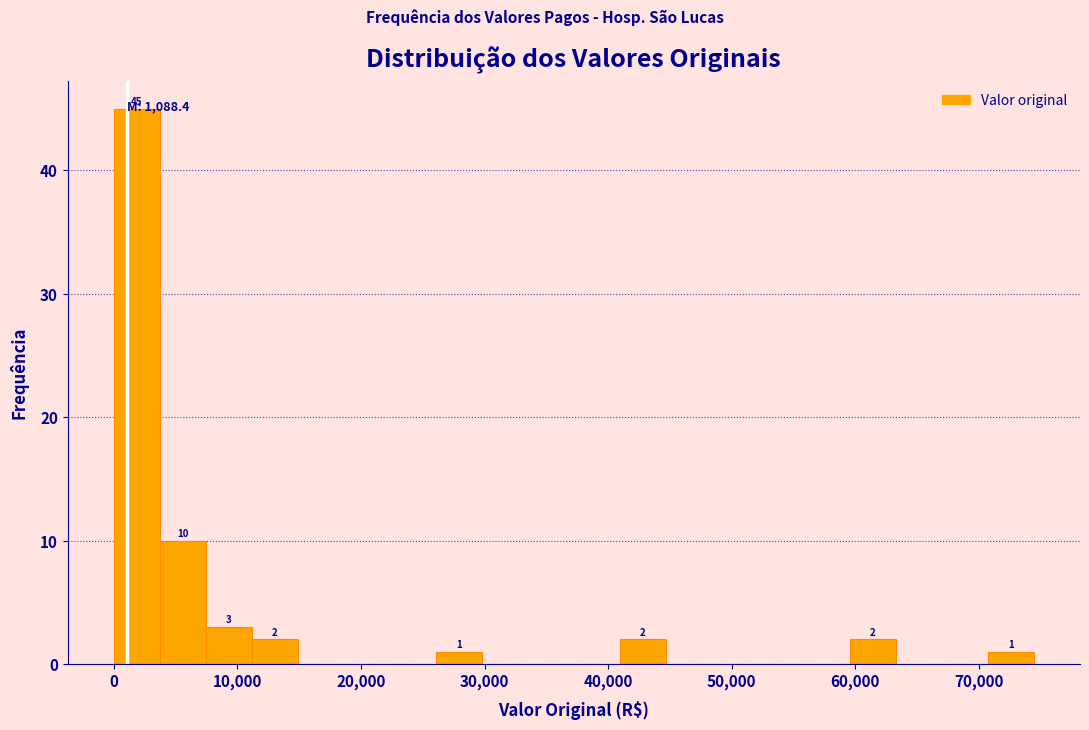

Read against the x-axis, roughly where is the centre of the tallest bar?

2000